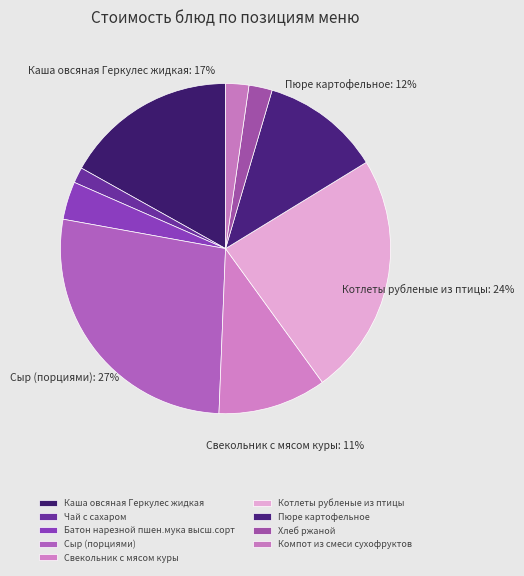

What is the largest slice in the pie chart?

Сыр (порциями)